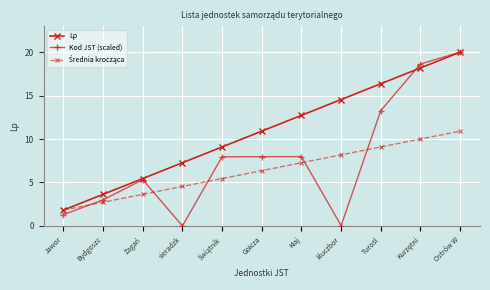

What is the average value of the Lp series?

10.9